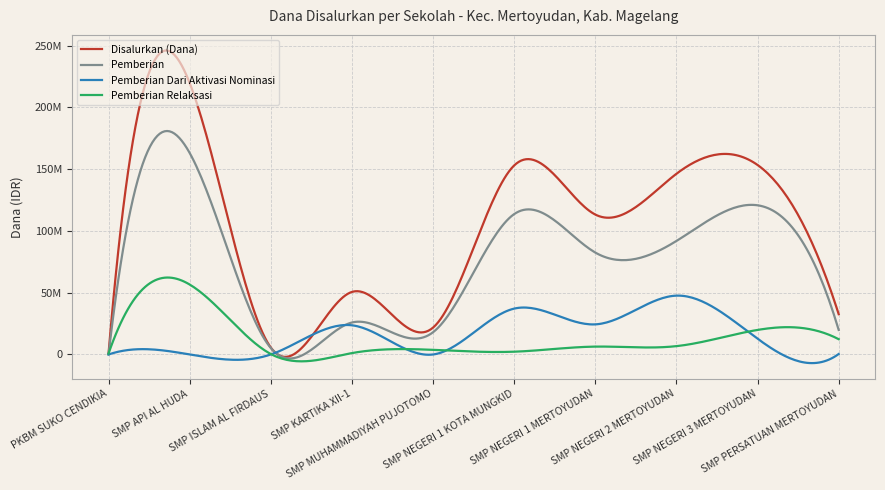

What are all the series names shown in the legend?

Disalurkan (Dana), Pemberian, Pemberian Dari Aktivasi Nominasi, Pemberian Relaksasi